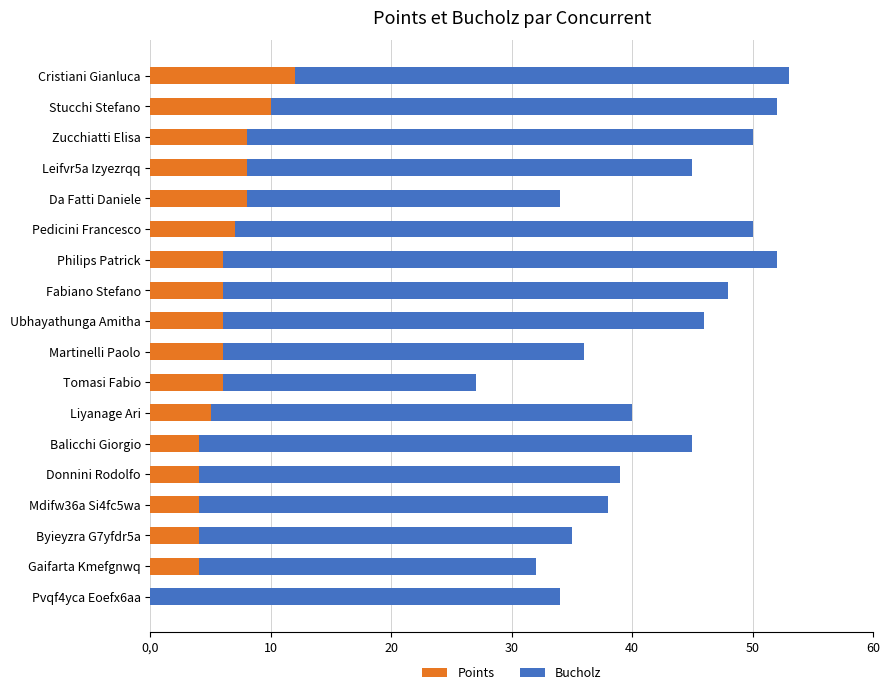

What is the total value across all series at Zucchiatti Elisa?

50